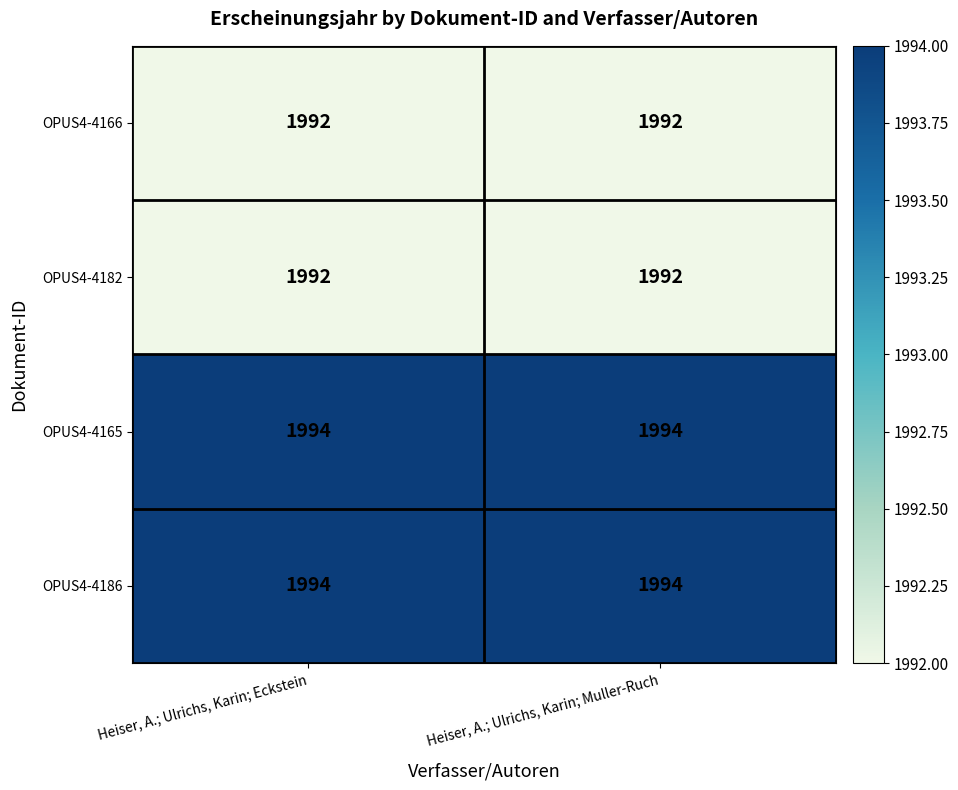

What is the highest value of the OPUS4-4165 series?

1994